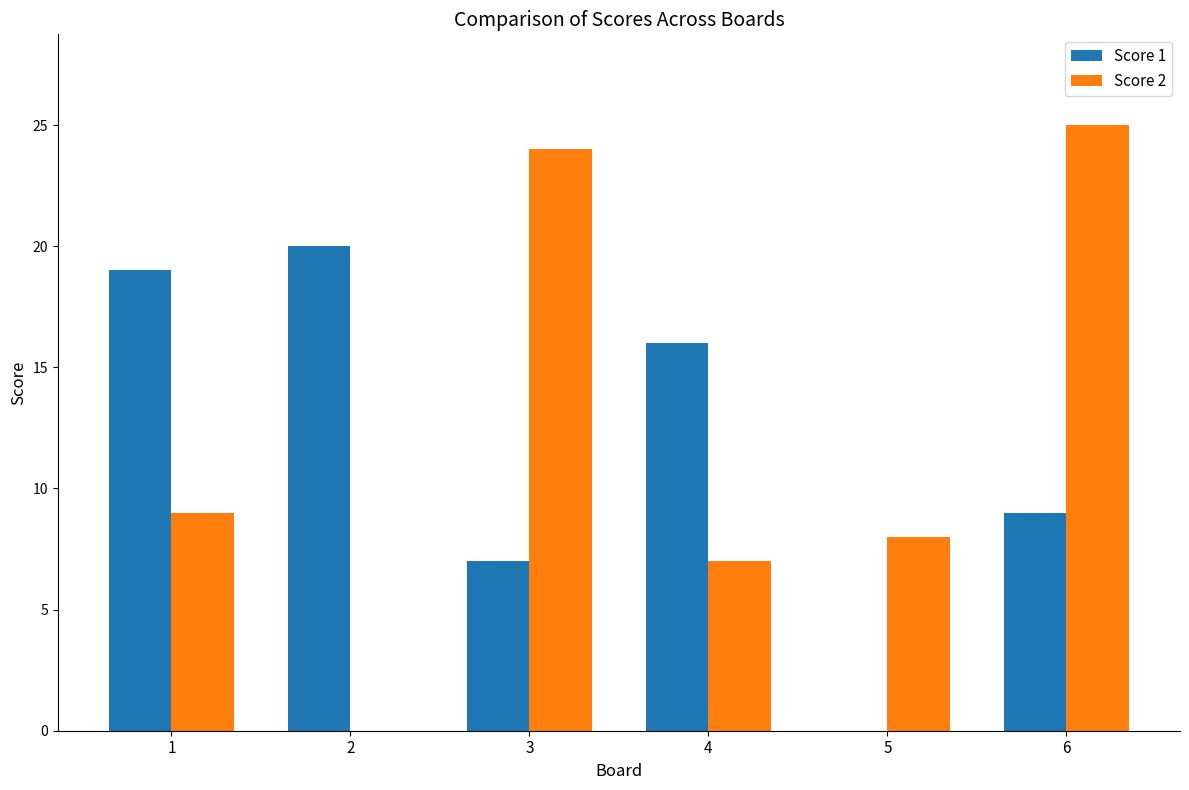

What value does the Score 1 series have at 1?

19